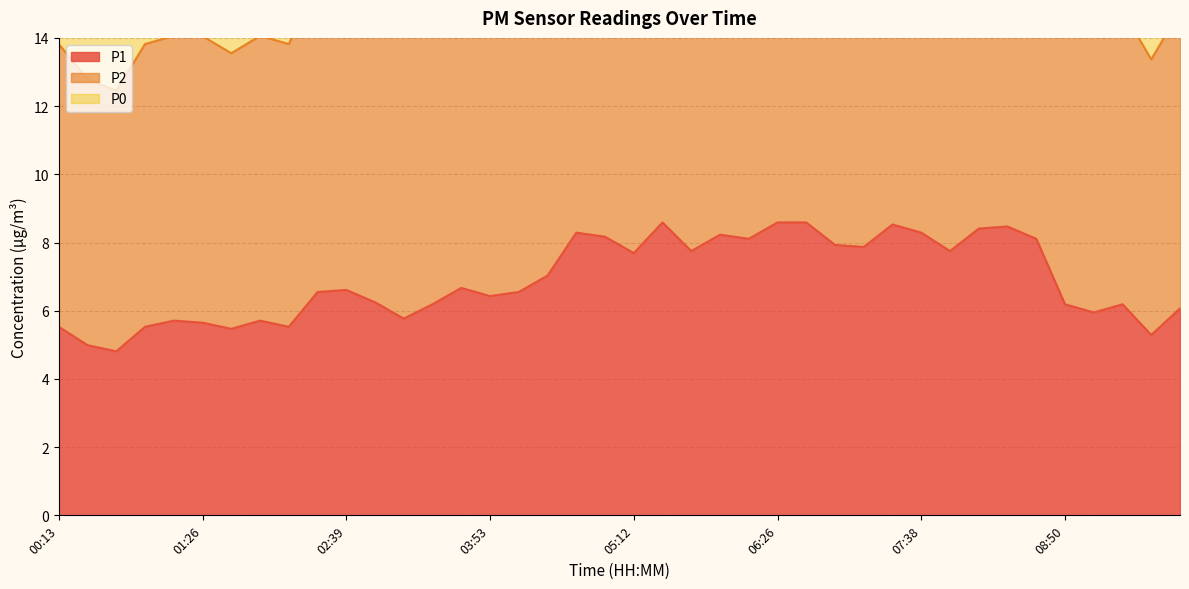

Rank the series by their maximum value, from highest to lowest.

P2, P0, P1